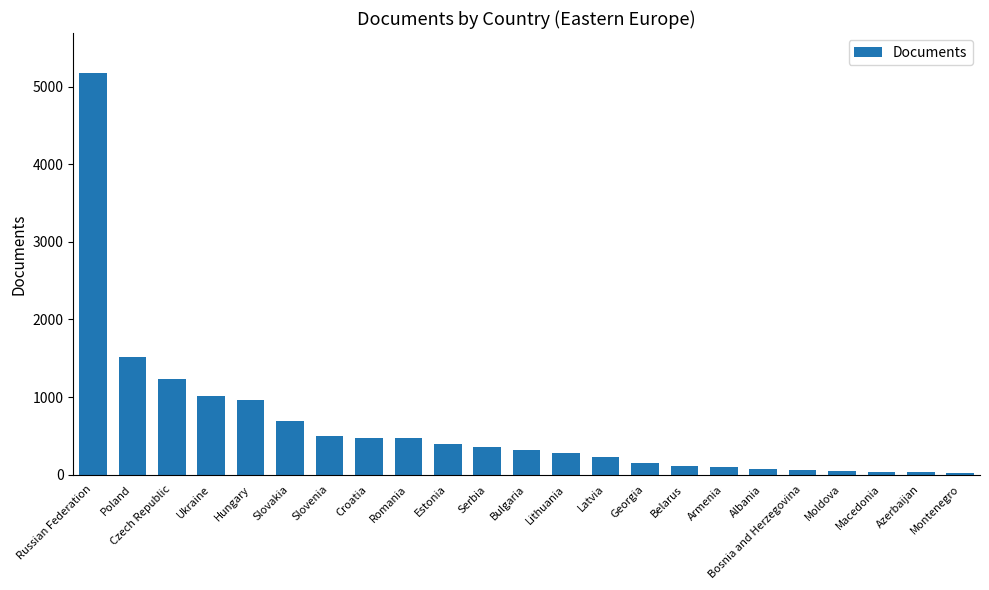

What is the label of the 21st bar from the left?

Macedonia